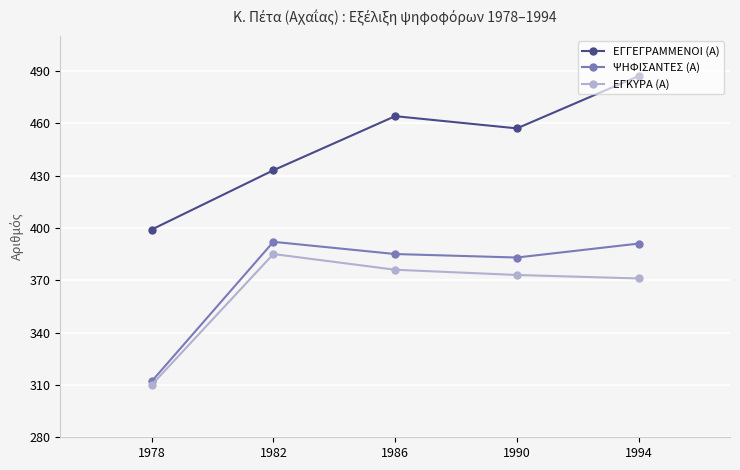

At how many categories does at least one series exceed 340?

5